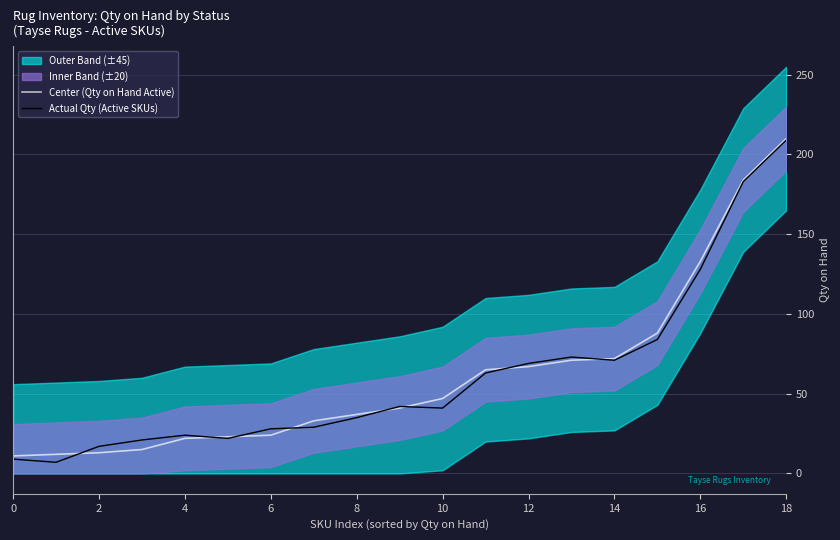

What is the maximum value for Actual Qty (Active SKUs)?

209